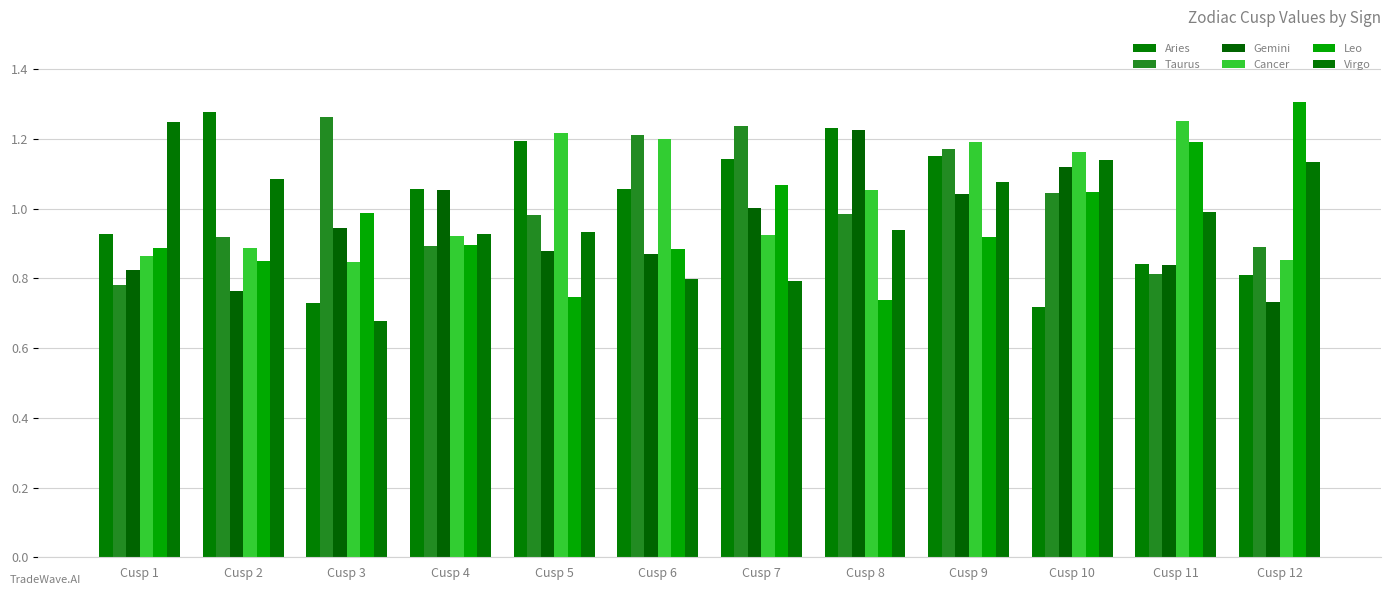

How many groups of bars are there?

12